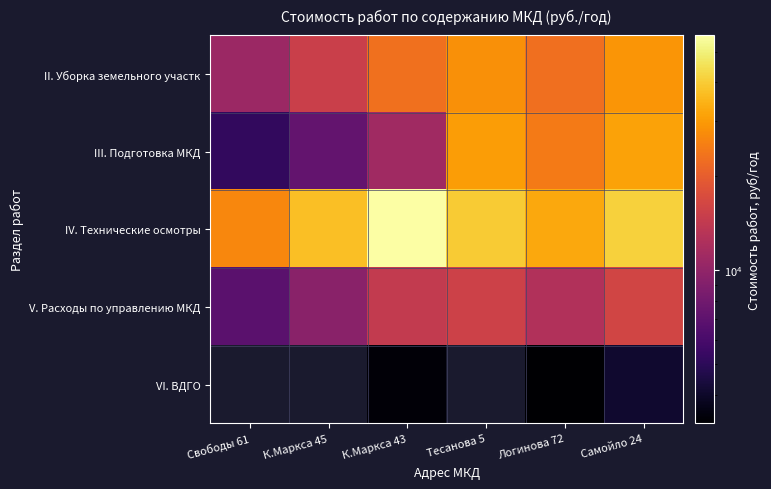

At which category is the sum across all series the highest?

Самойло 24